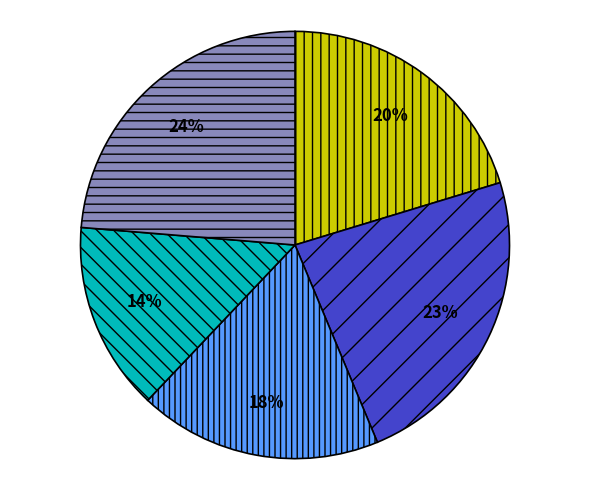

Does any single category account for the majority?

No